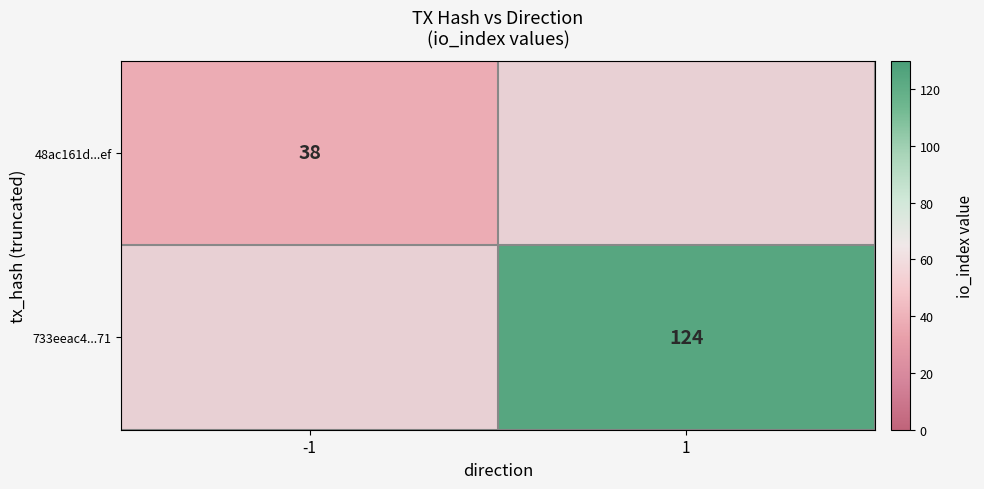

The 48ac161d...ef series shows 38 at -1. True or false?

True